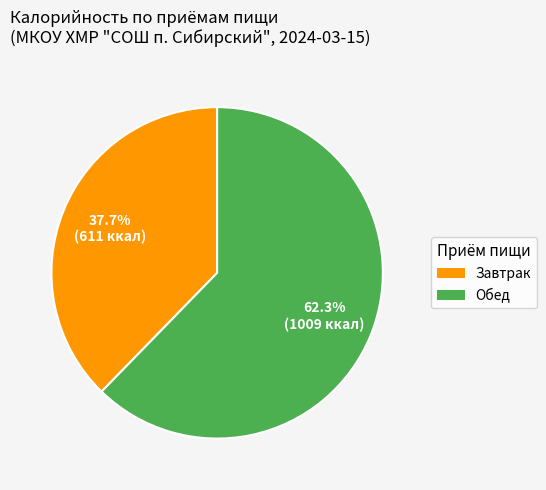

Count the number of slices in the pie.

2